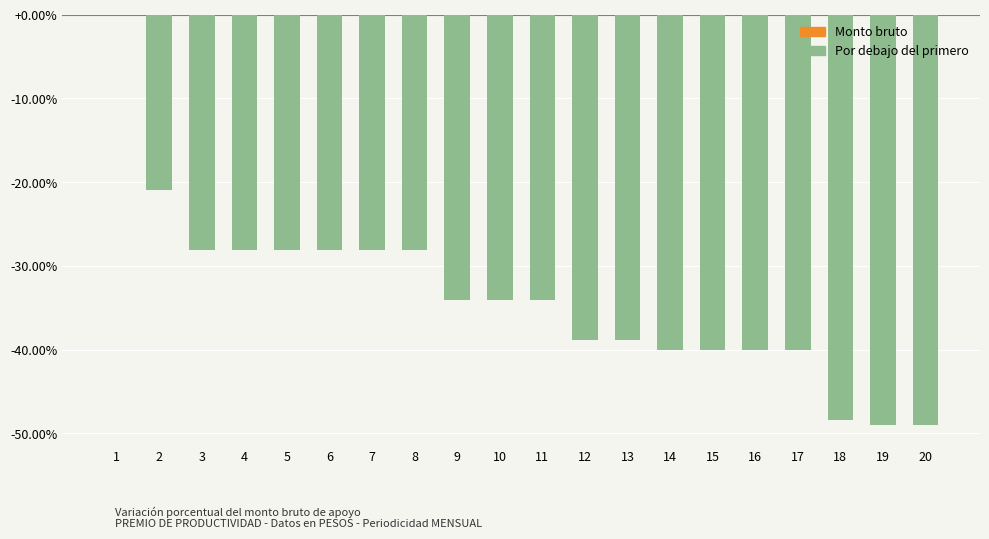

How many data points does each series have?

20